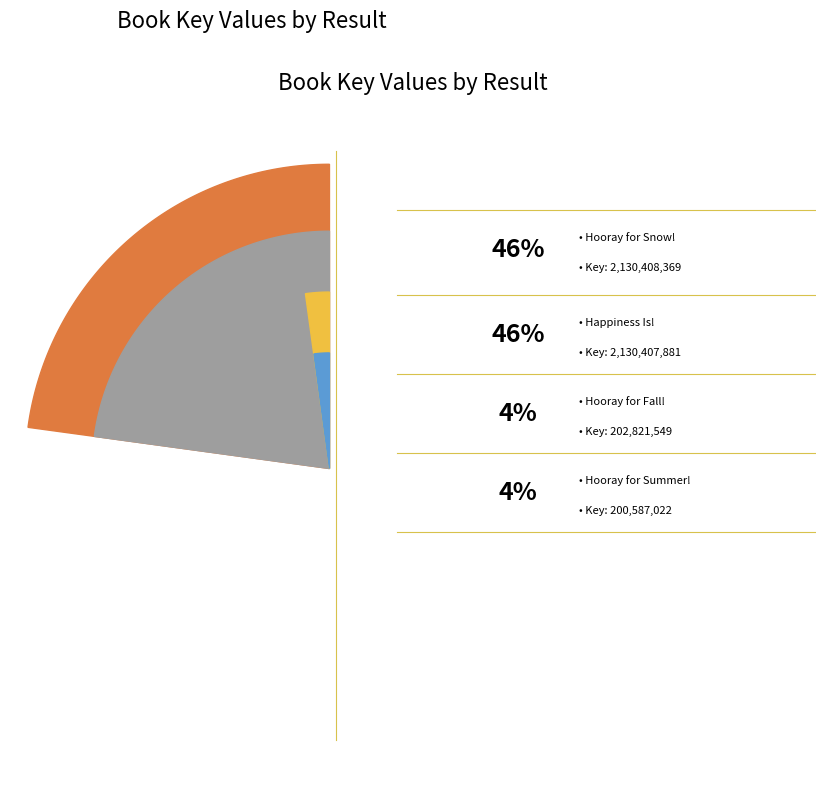

Is there a majority slice in this chart?

No